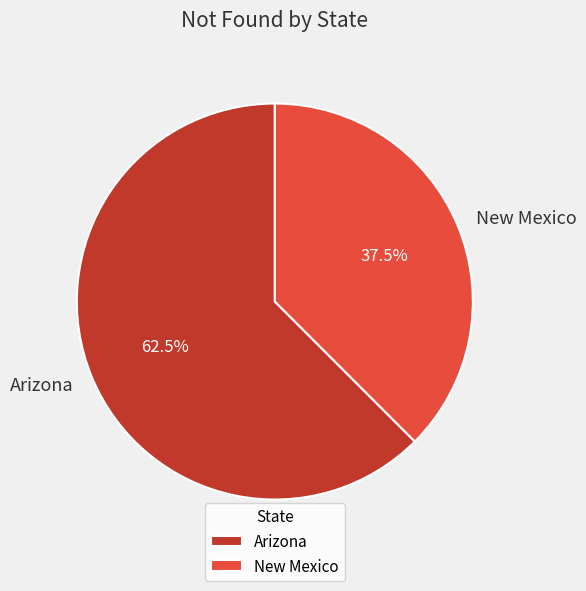

What is the ratio of the value at Arizona to the value at New Mexico?

1.7